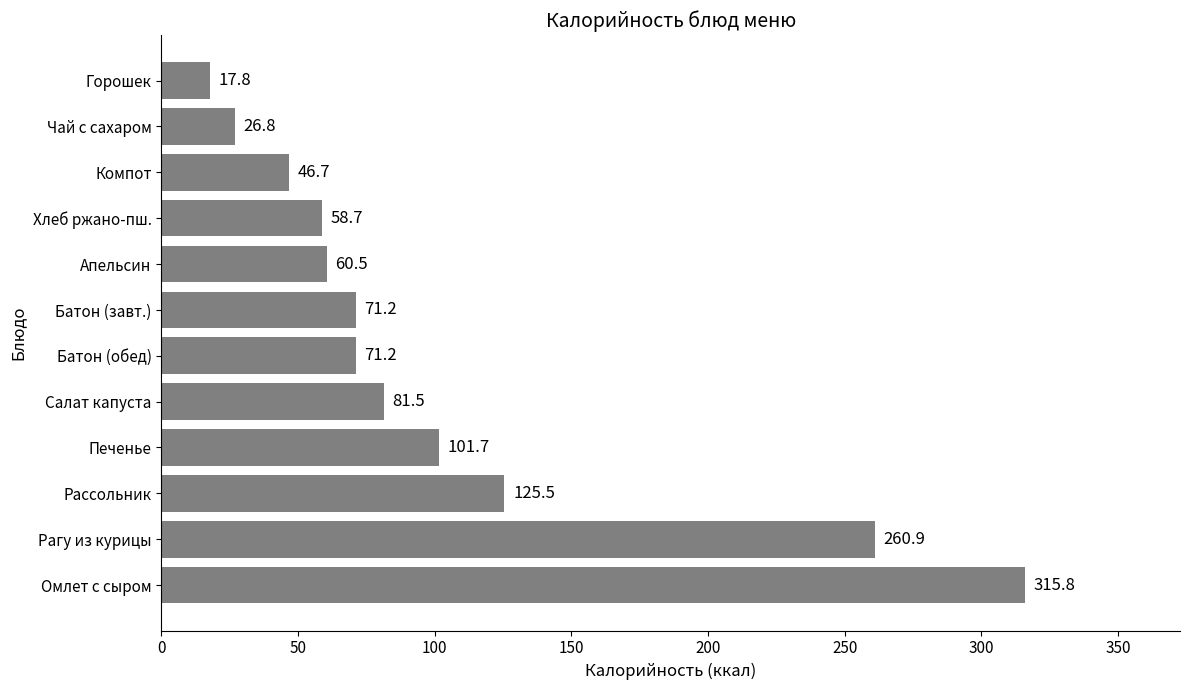

How many bars are there in total?

12